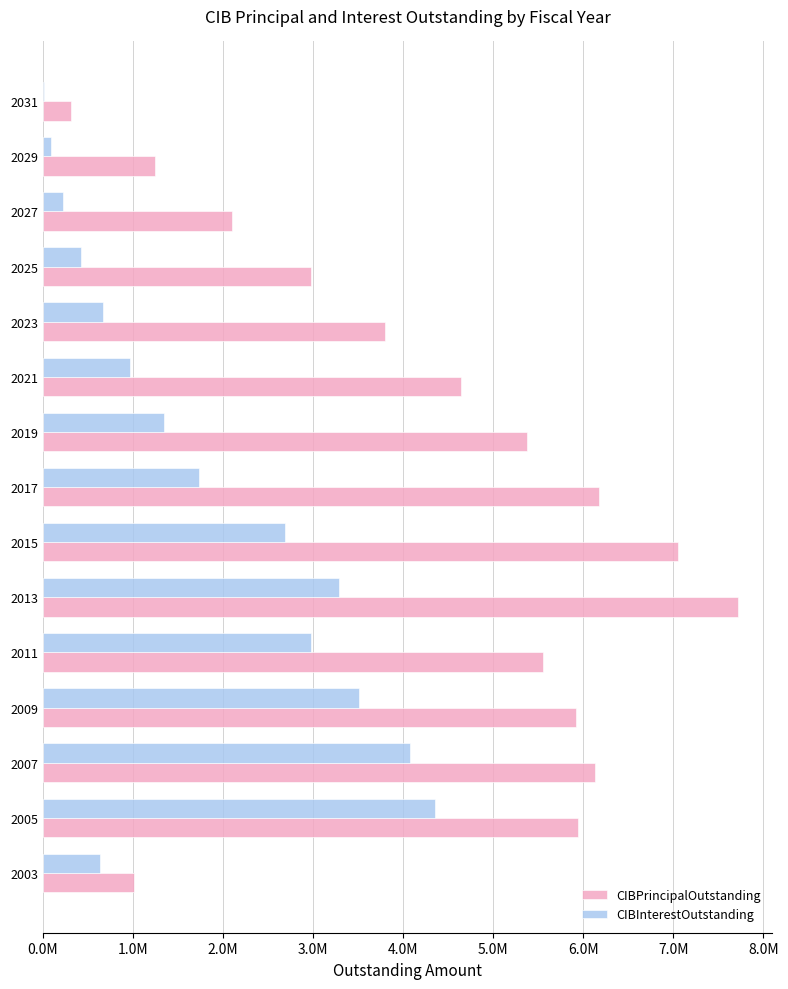

What are all the series names shown in the legend?

CIBPrincipalOutstanding, CIBInterestOutstanding